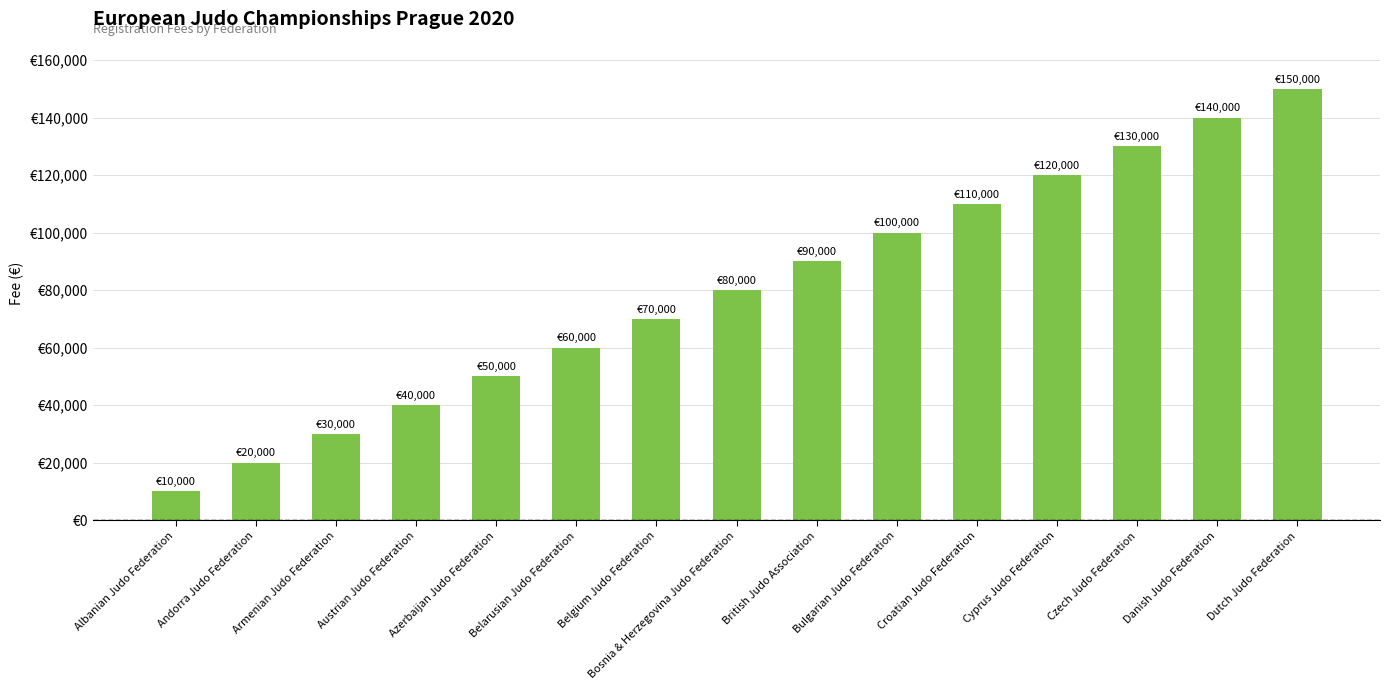

How many data points are less than 80000?

7